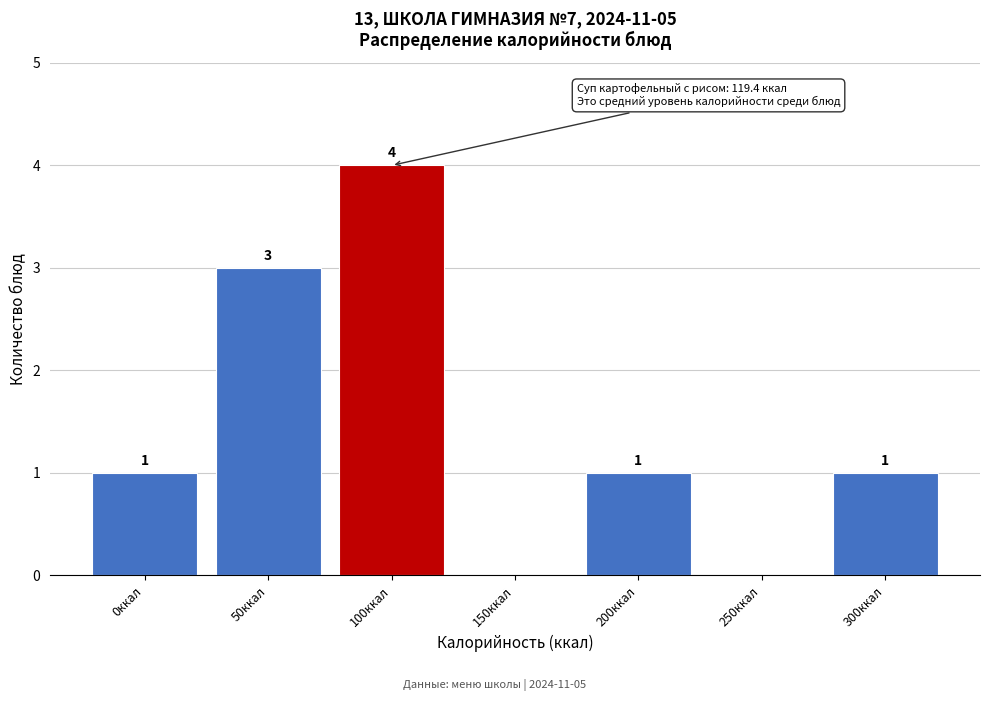

Reading right to left, what are all the values shown in this chart?

300ккал=1	250ккал=0	200ккал=1	150ккал=0	100ккал=4	50ккал=3	0ккал=1